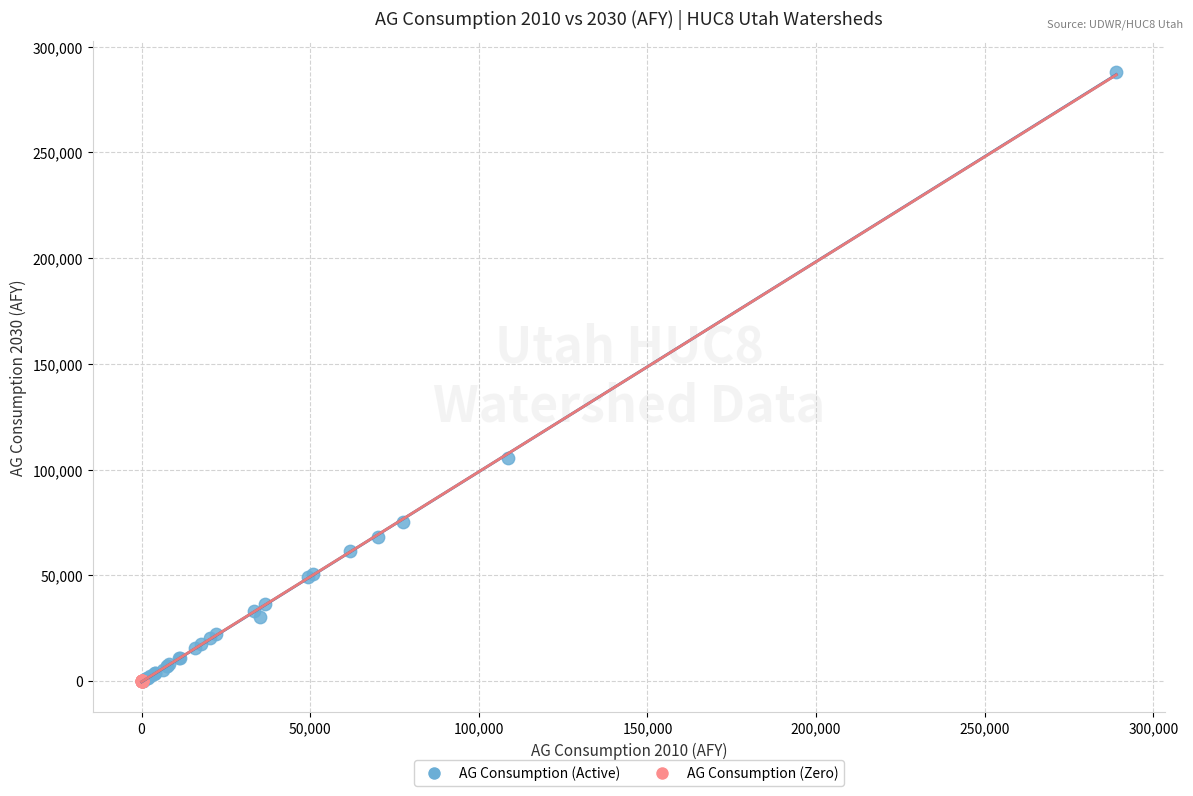

Which series contains the highest Y value?

AG Consumption (Active)